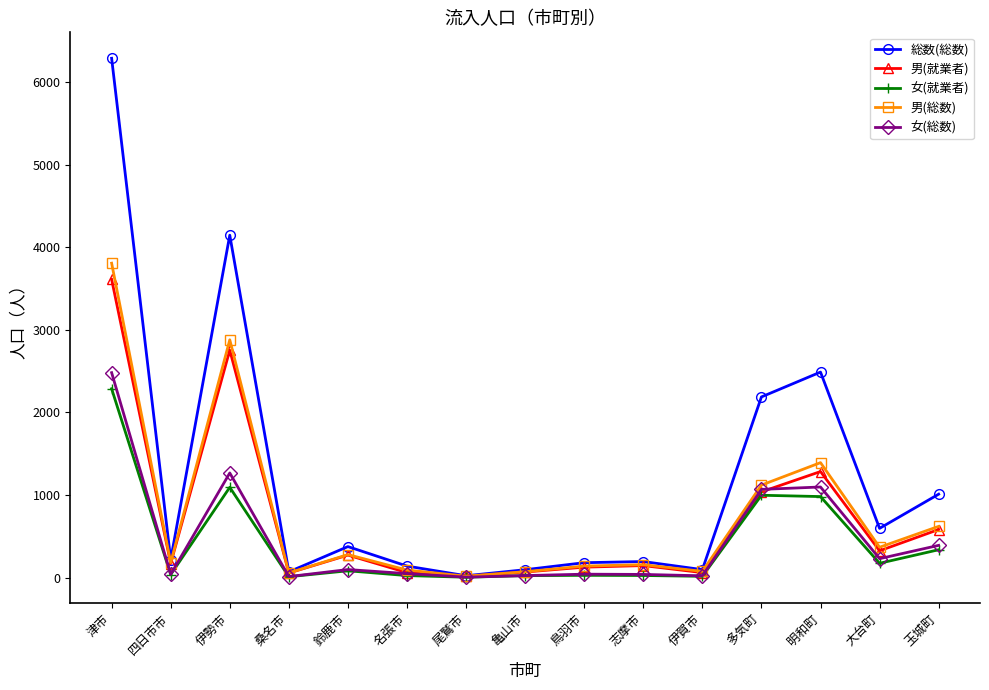

Read the 総数(総数) value at 明和町.

2489